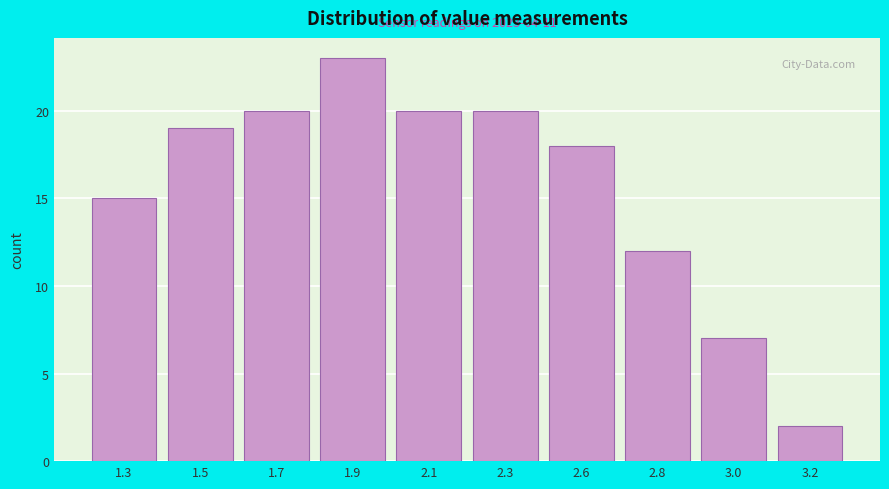

Reading left to right, extract all data points from this chart.

15	19	20	23	20	20	18	12	7	2